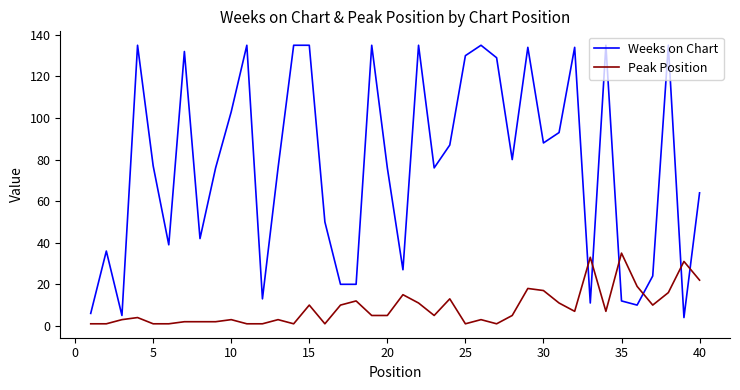

Which series has the largest range (max minus min)?

Weeks on Chart